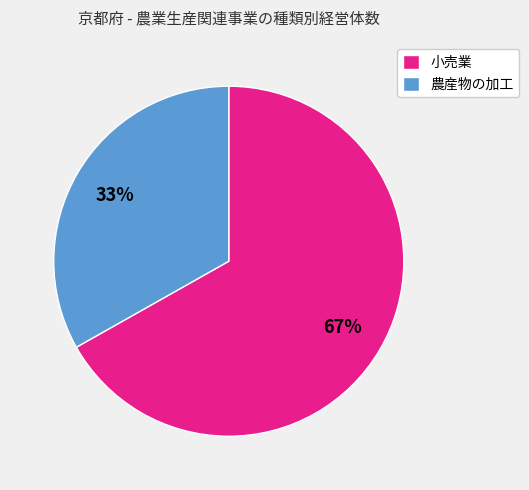

Rank the categories by value from highest to lowest.

小売業, 農産物の加工